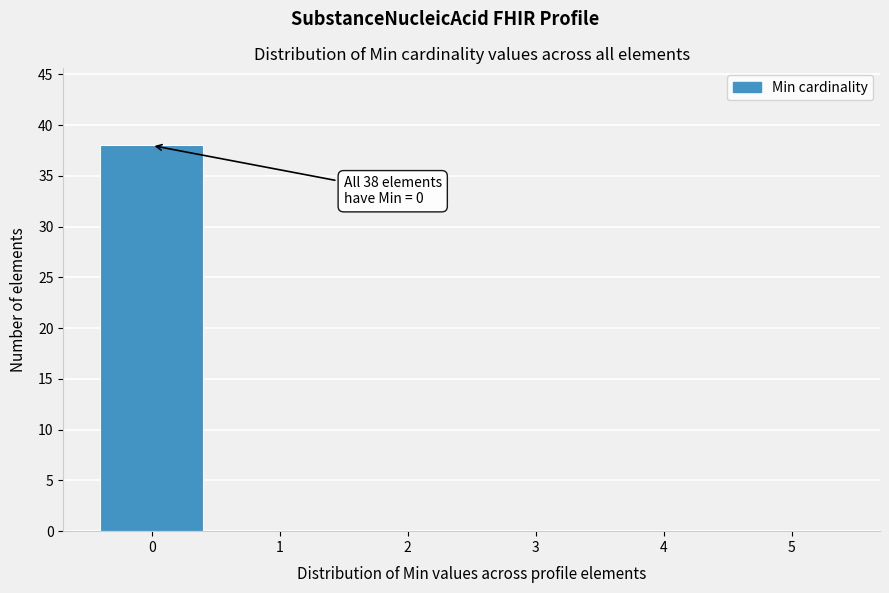

Over which range of the x-axis is the bar tallest?

-0.5 to 0.5